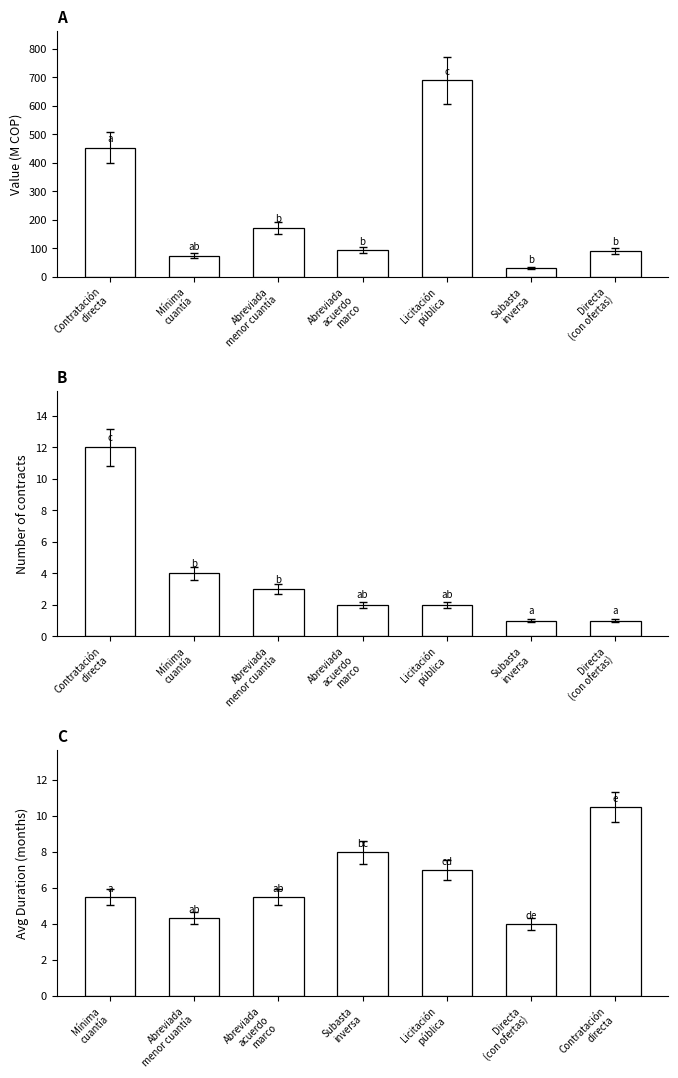

Reading right to left, what are all the values shown in this chart?

Total Estimated Value (M COP): 90.0	29.0	690.7	92.9	172.2	73.3	453.7
Number of Contracts: 1.0	1.0	2.0	2.0	3.0	4.0	12.0
Avg Duration (Months): 10.5	4.0	7.0	8.0	5.5	4.3	5.5